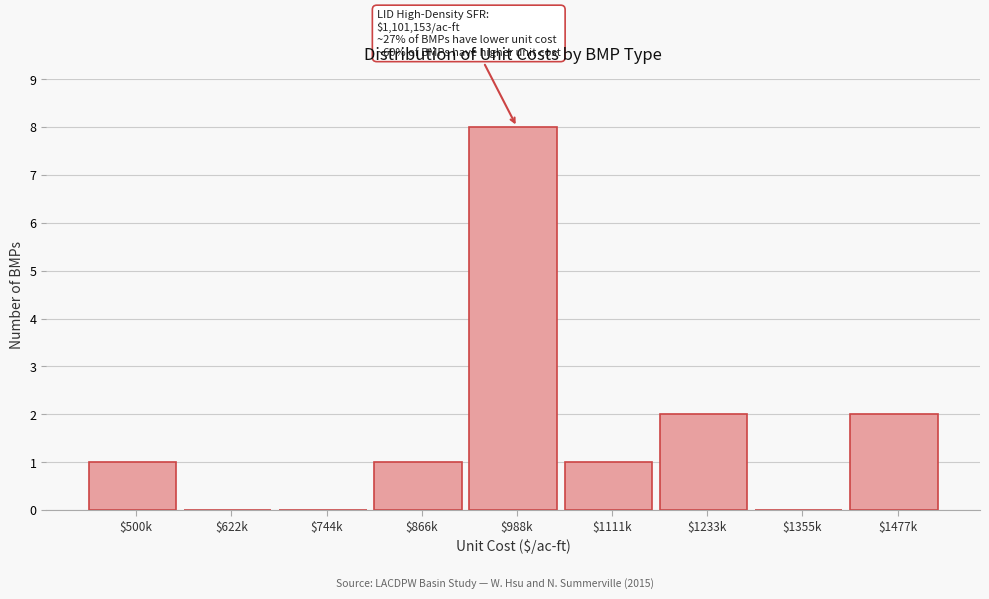

What value does the data have at $988k?

8